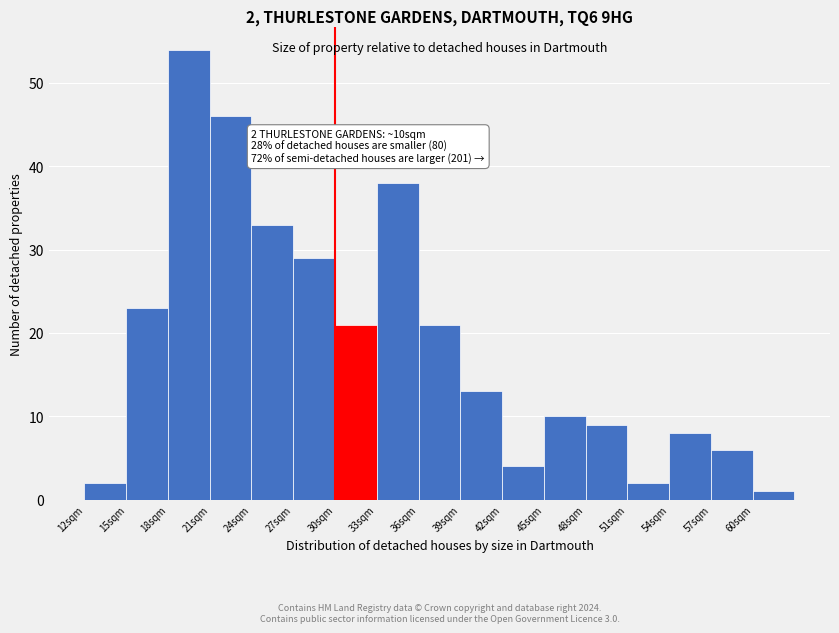

Reading left to right, list all the values displayed in this chart.

12sqm=2	15sqm=23	18sqm=54	21sqm=46	24sqm=33	27sqm=29	30sqm=21	33sqm=38	36sqm=21	39sqm=13	42sqm=4	45sqm=10	48sqm=9	51sqm=2	54sqm=8	57sqm=6	60sqm=1